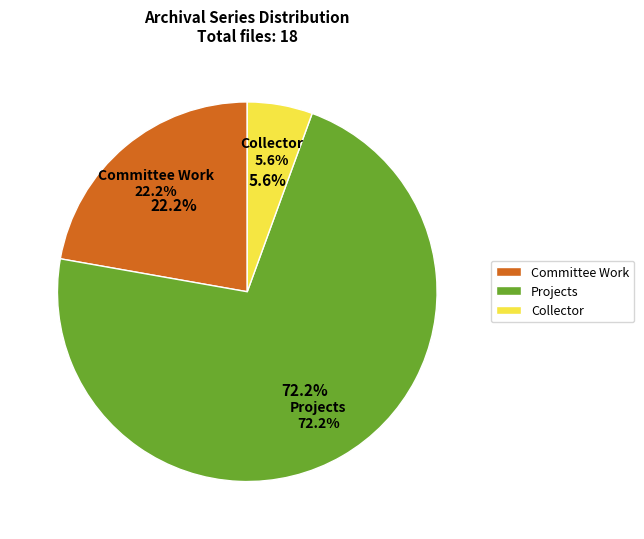

Which category accounts for the majority?

Projects